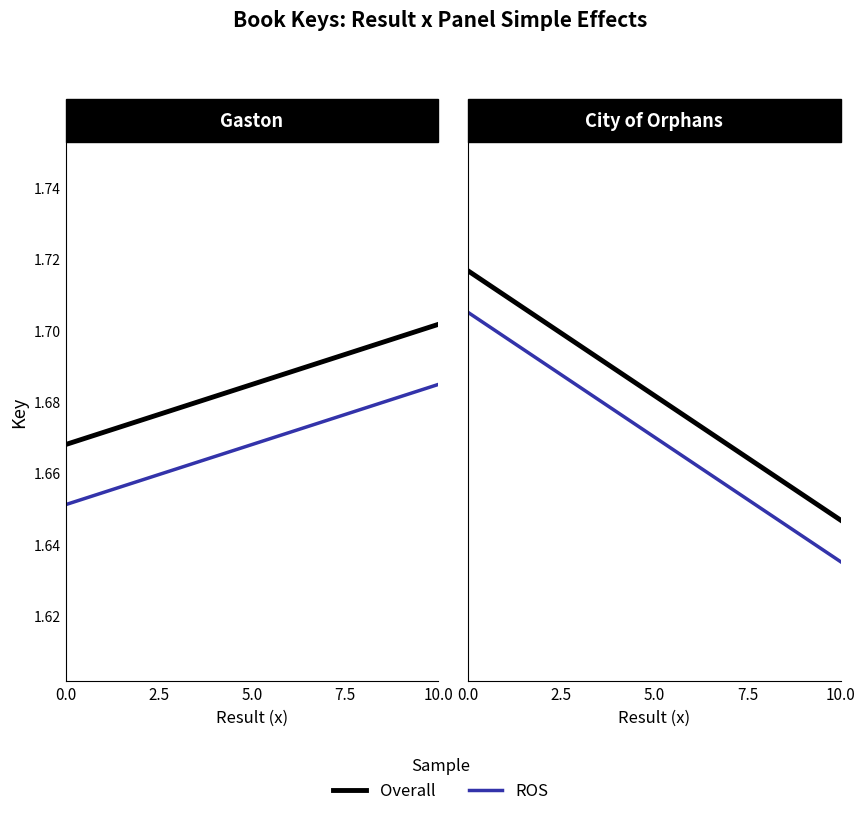

Is this an area chart (filled region under the line)?

No